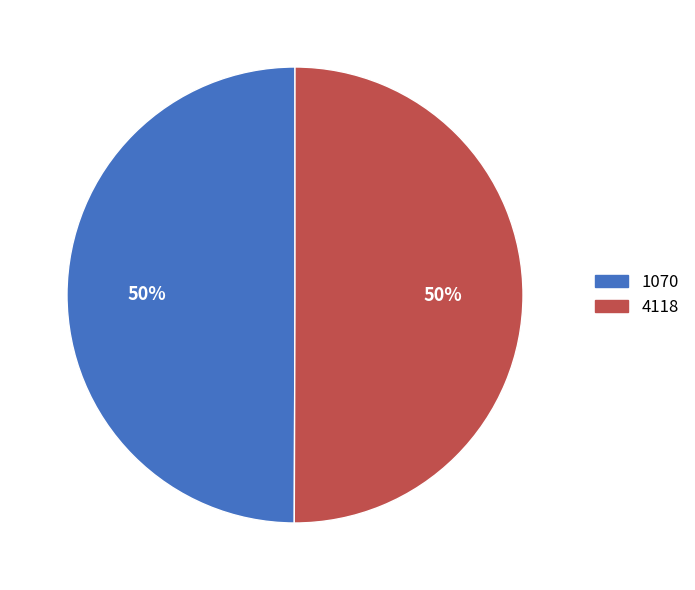

Approximately how many times larger is the value at 1070 compared to 4118?

1.0